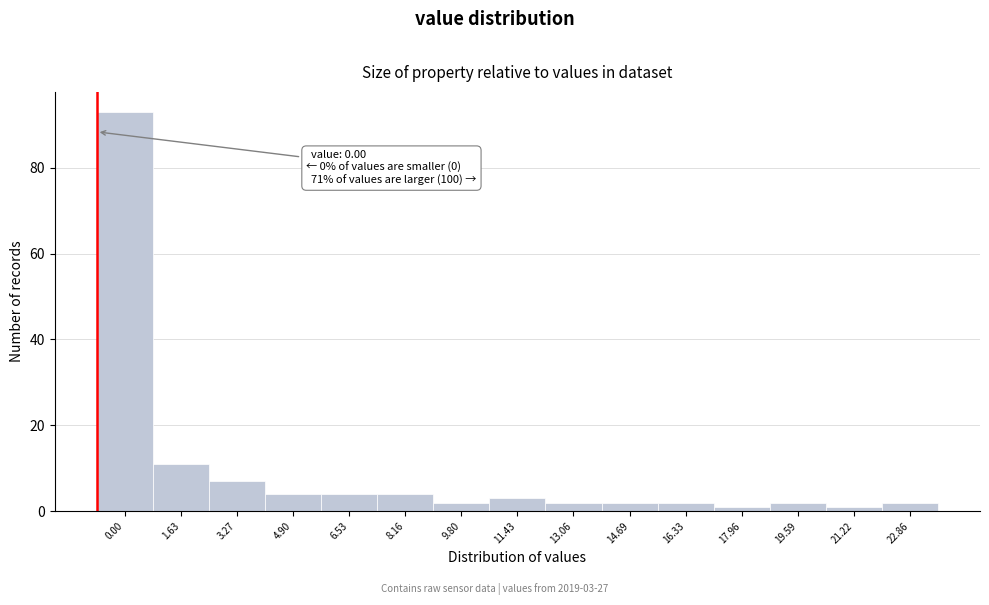

Reading left to right, list all the values displayed in this chart.

0.00=93	1.63=11	3.27=7	4.90=4	6.53=4	8.16=4	9.80=2	11.43=3	13.06=2	14.69=2	16.33=2	17.96=1	19.59=2	21.22=1	22.86=2